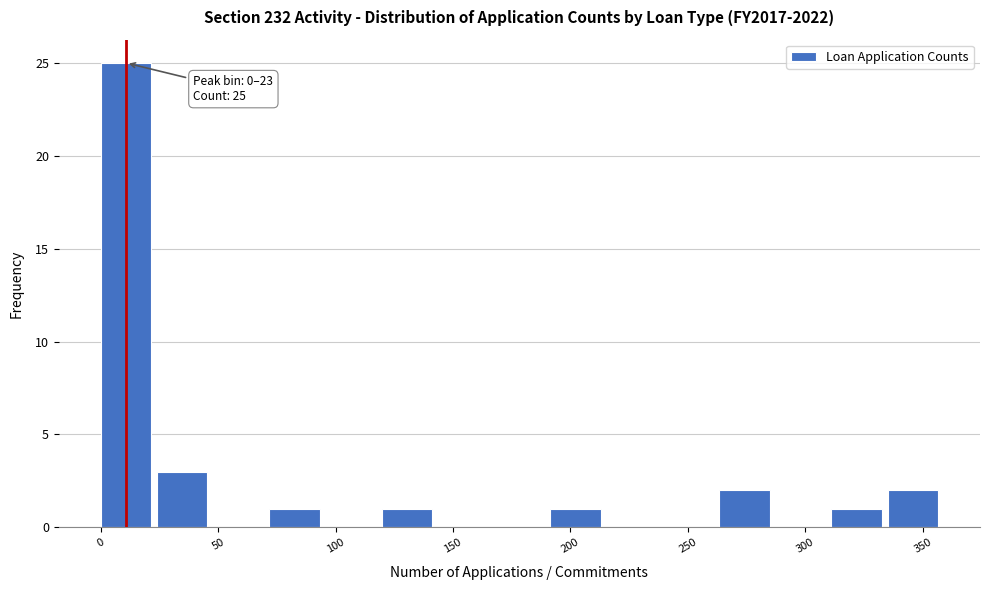

Over which range of the x-axis is the bar tallest?

0 to 25